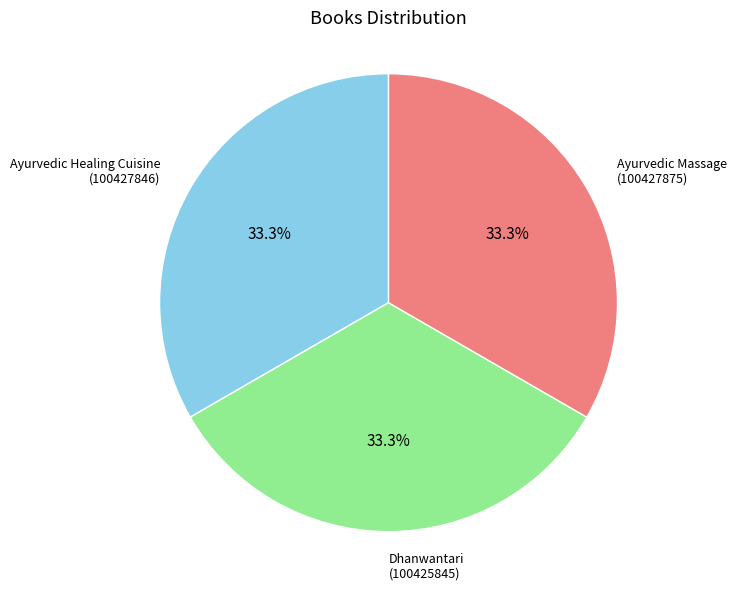

Is it true that Dhanwantari is 33% of the pie?

True